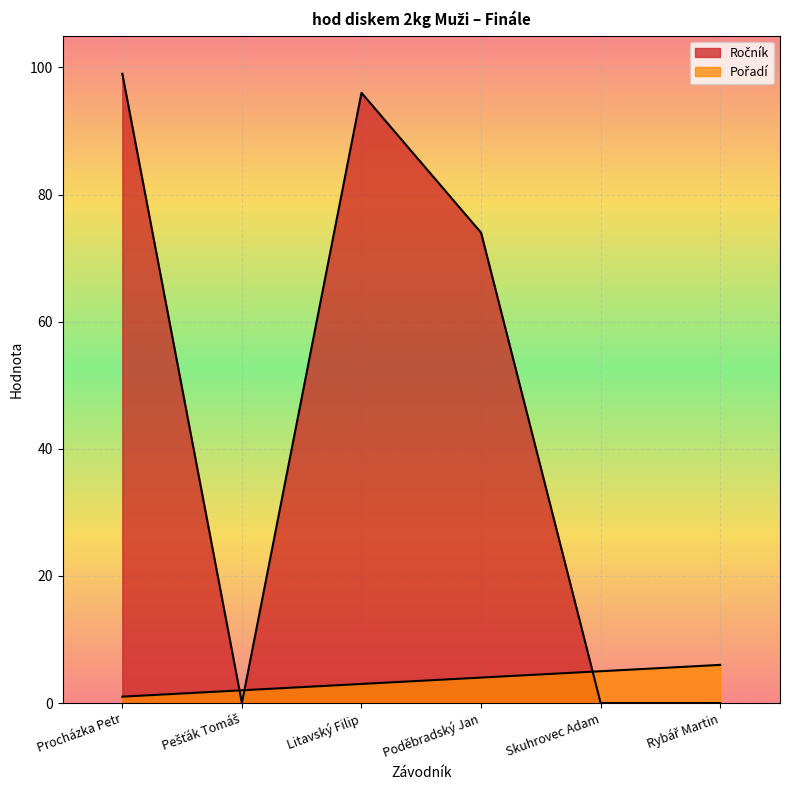

At which category is the sum across all series the highest?

Procházka Petr